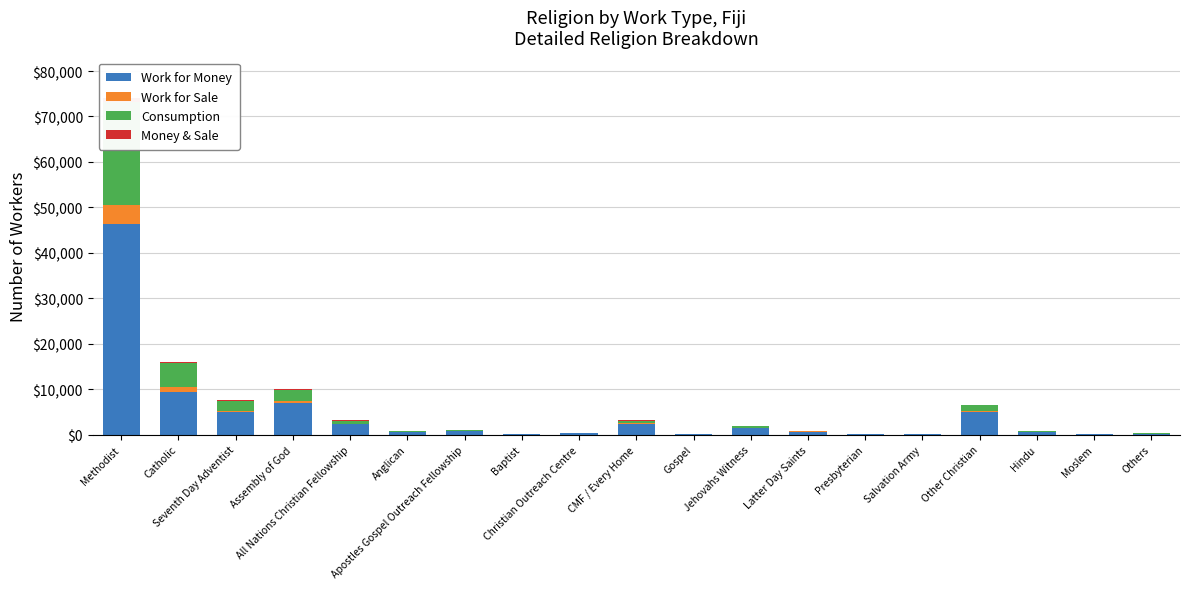

What is the spread (max minus min) of values at Hindu?

635